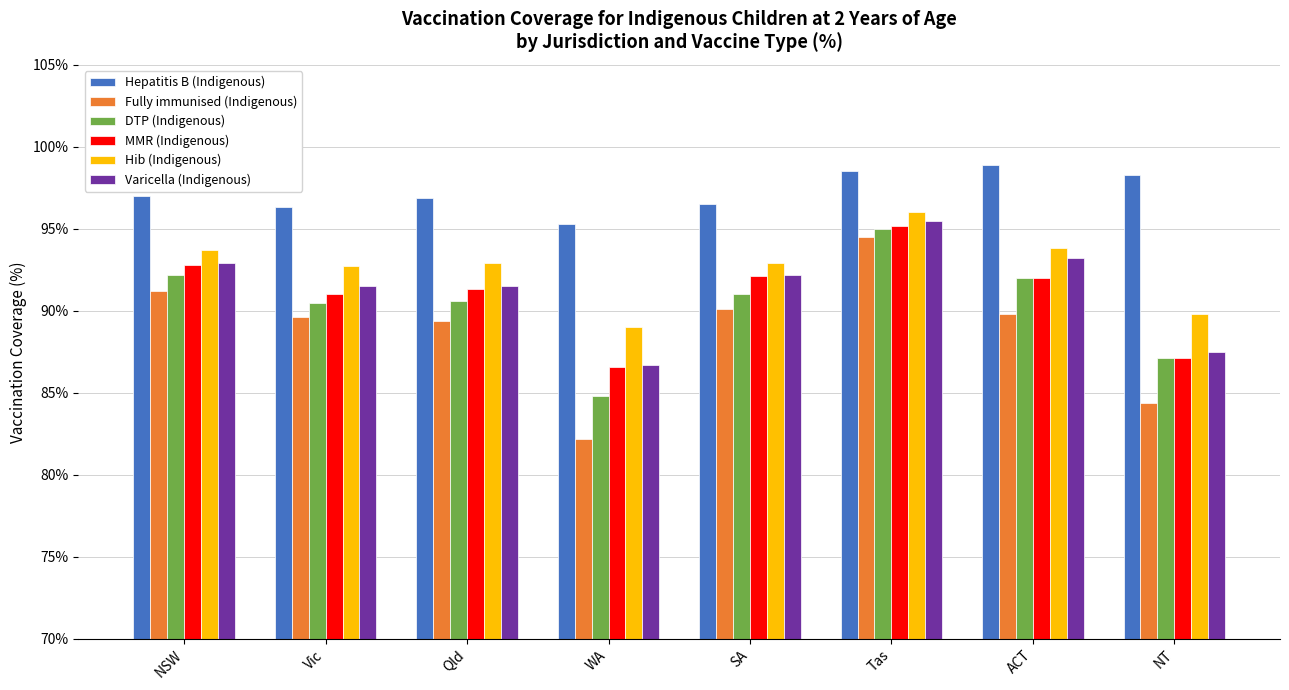

Is it true that DTP (Indigenous) equals 92.0 at ACT?

True